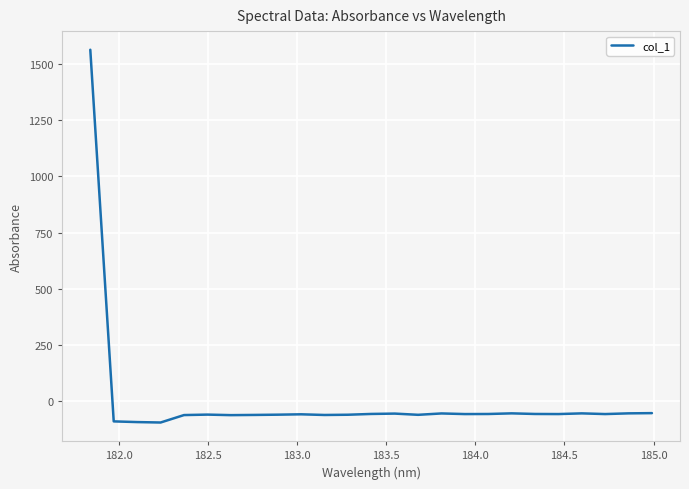

What is the smallest value displayed?

-94.0